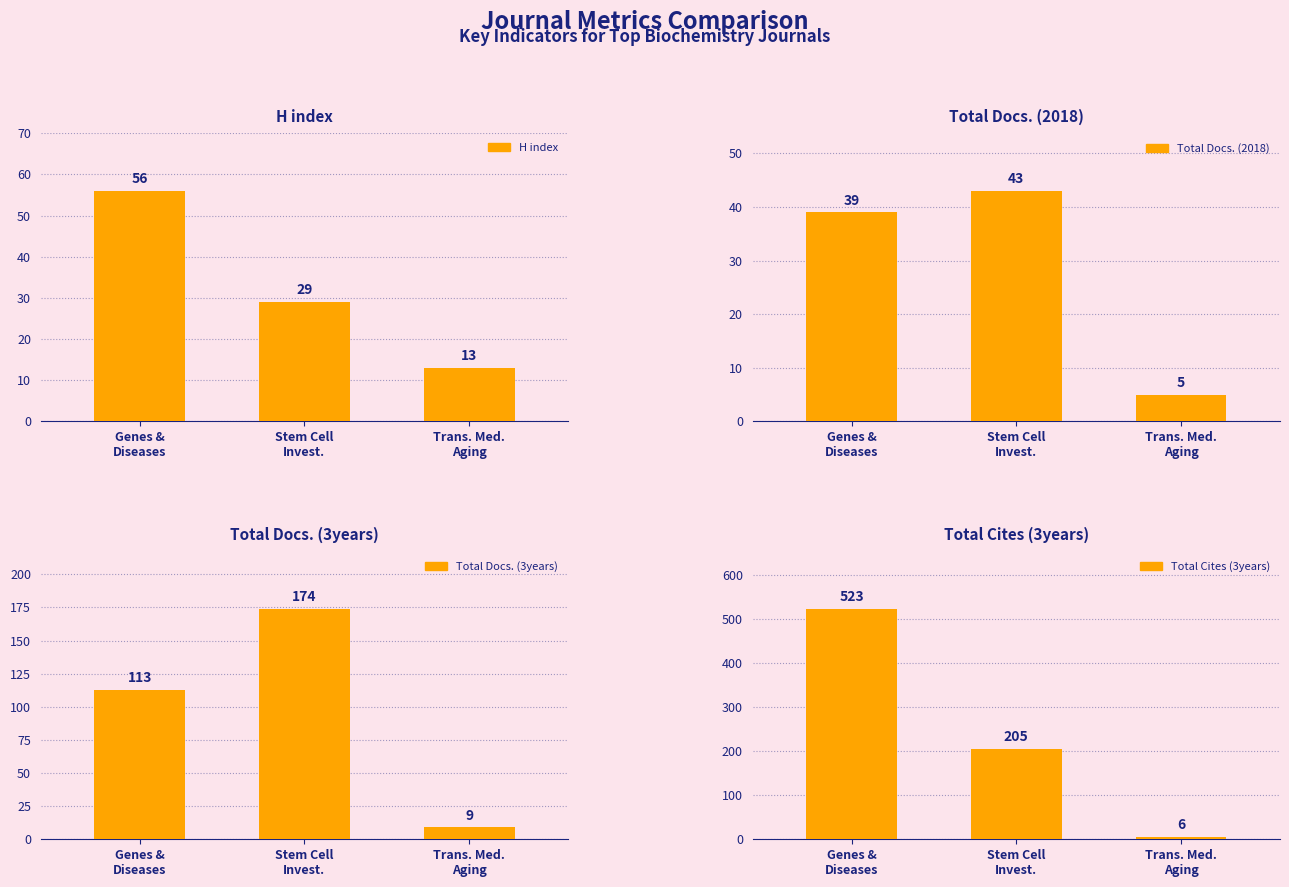

What is the minimum value shown in the chart?

5